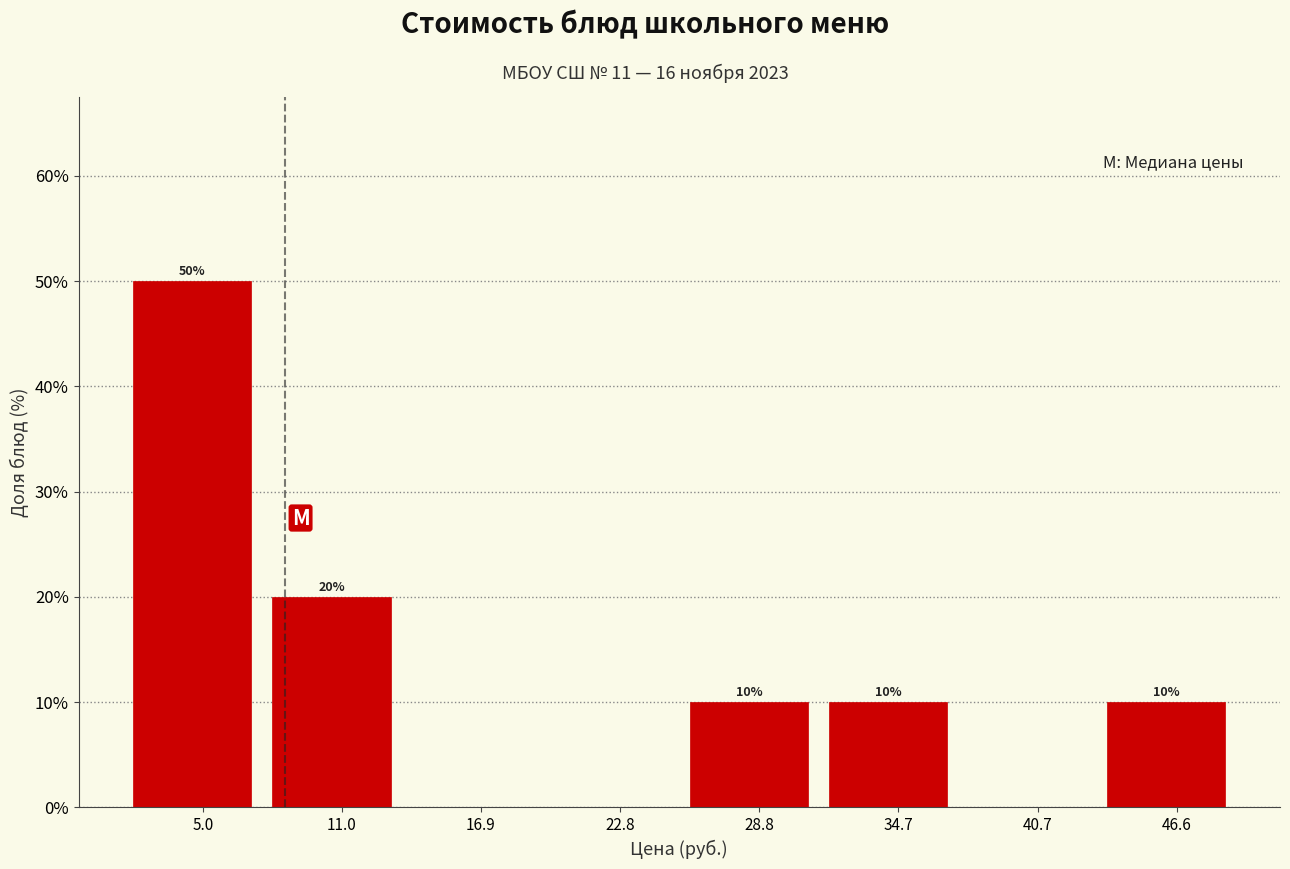

Which range on the x-axis has the tallest bar?

2 to 8